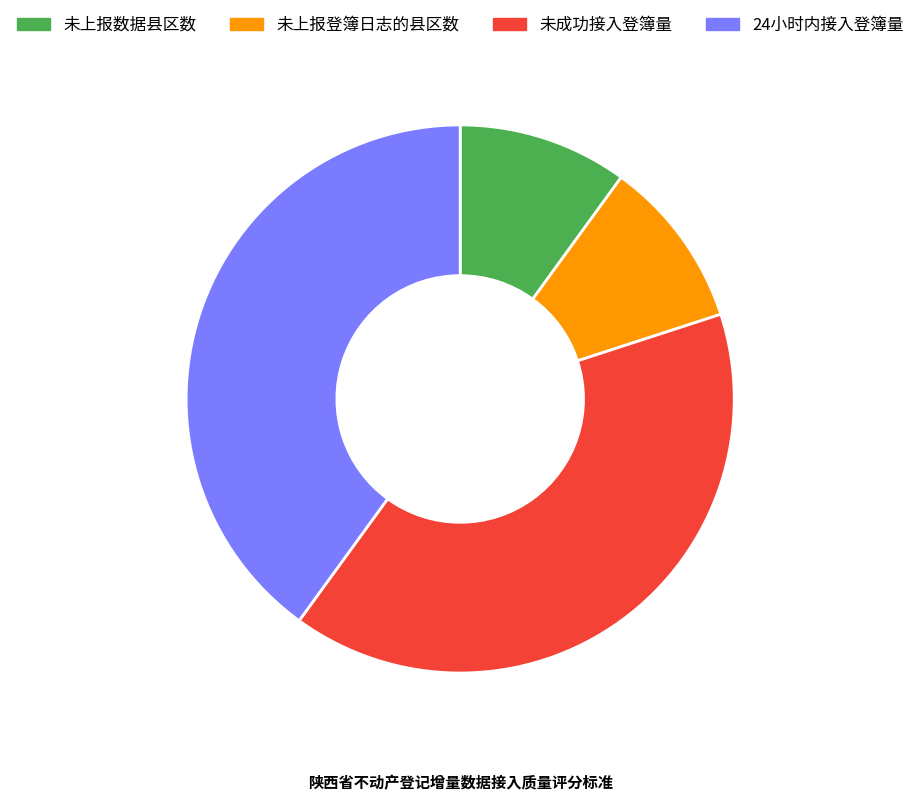

Is it true that 24小时内接入登簿量 is 40% of the pie?

True